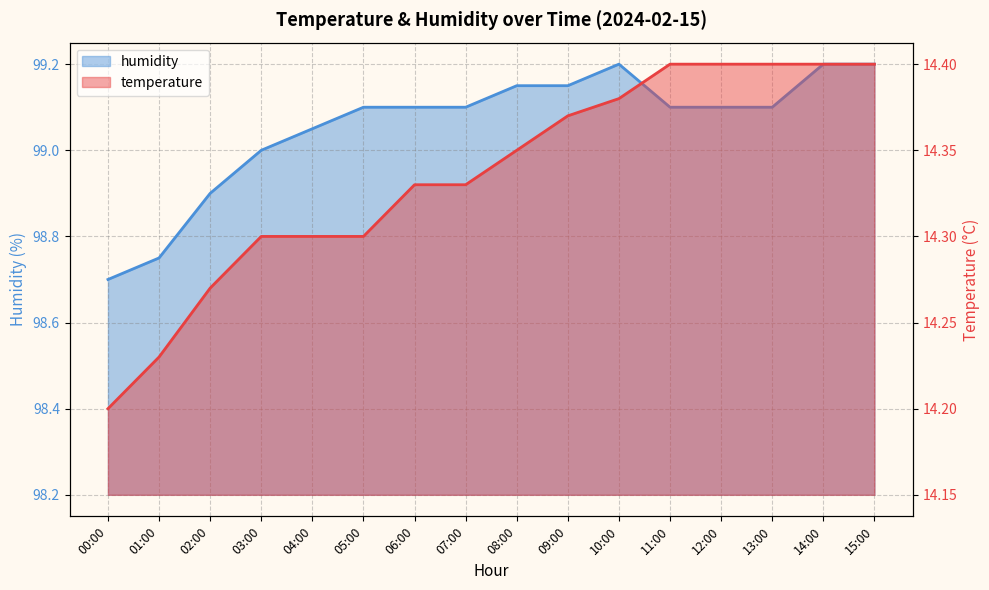

Which category has the lowest value across all series?

00:00